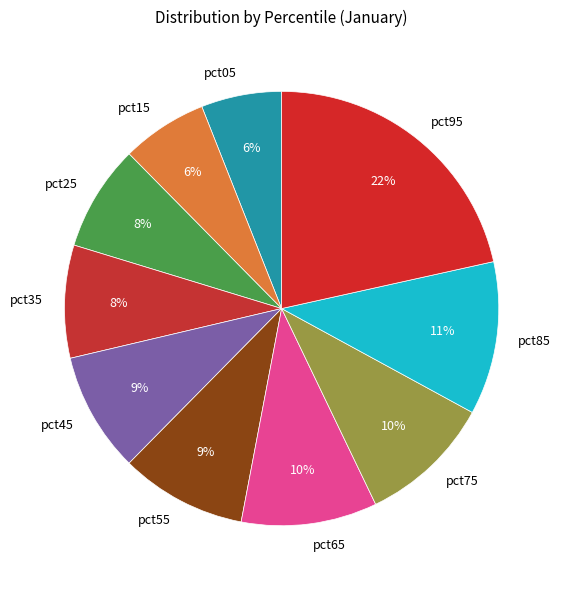

Does any single category account for the majority?

No